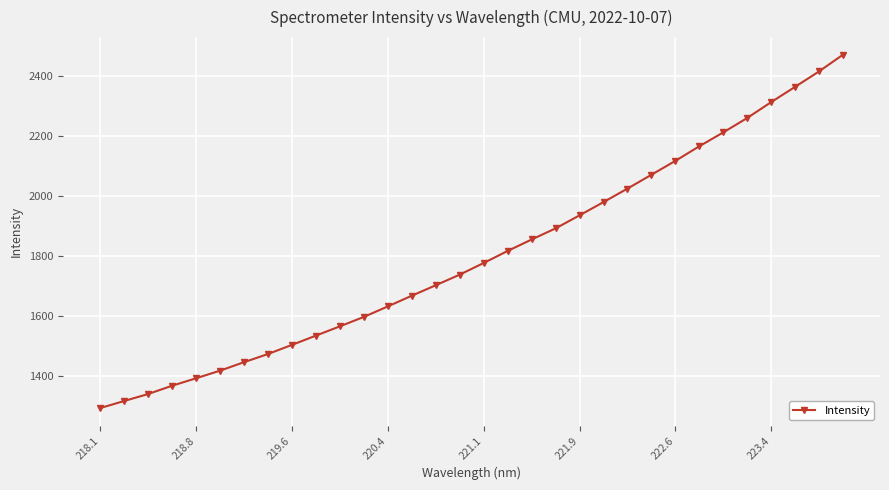

What is the maximum value shown in the chart?

2472.3